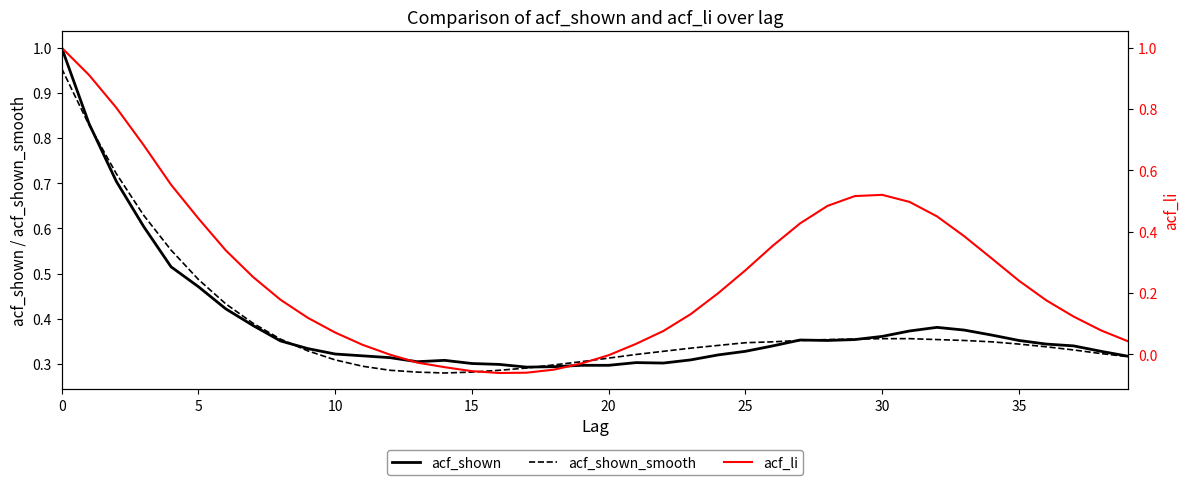

In acf_shown_smooth, how many points are lower than both neighbors (excluding endpoints)?

1